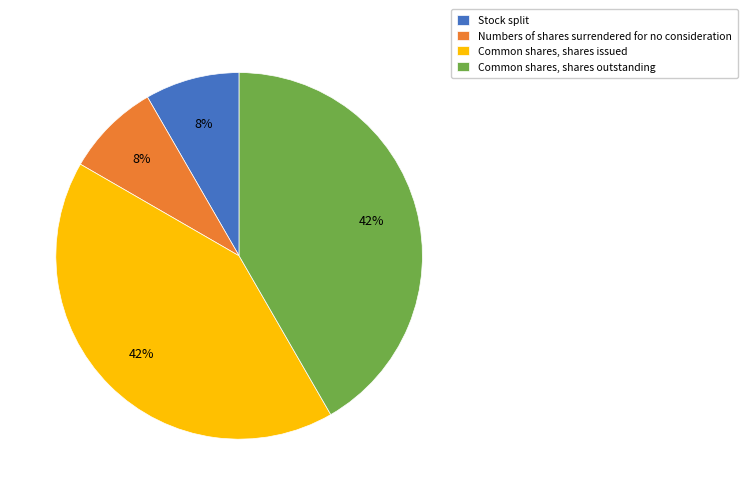

Combined, do Common shares, shares issued and Common shares, shares outstanding account for over 50%?

Yes